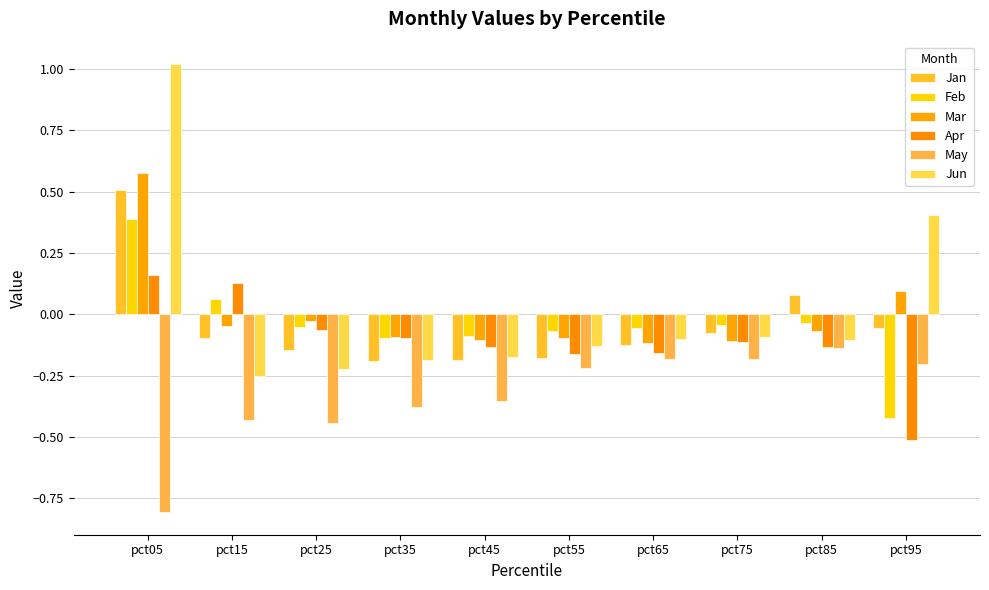

What is the spread (max minus min) of values at pct25?

0.4